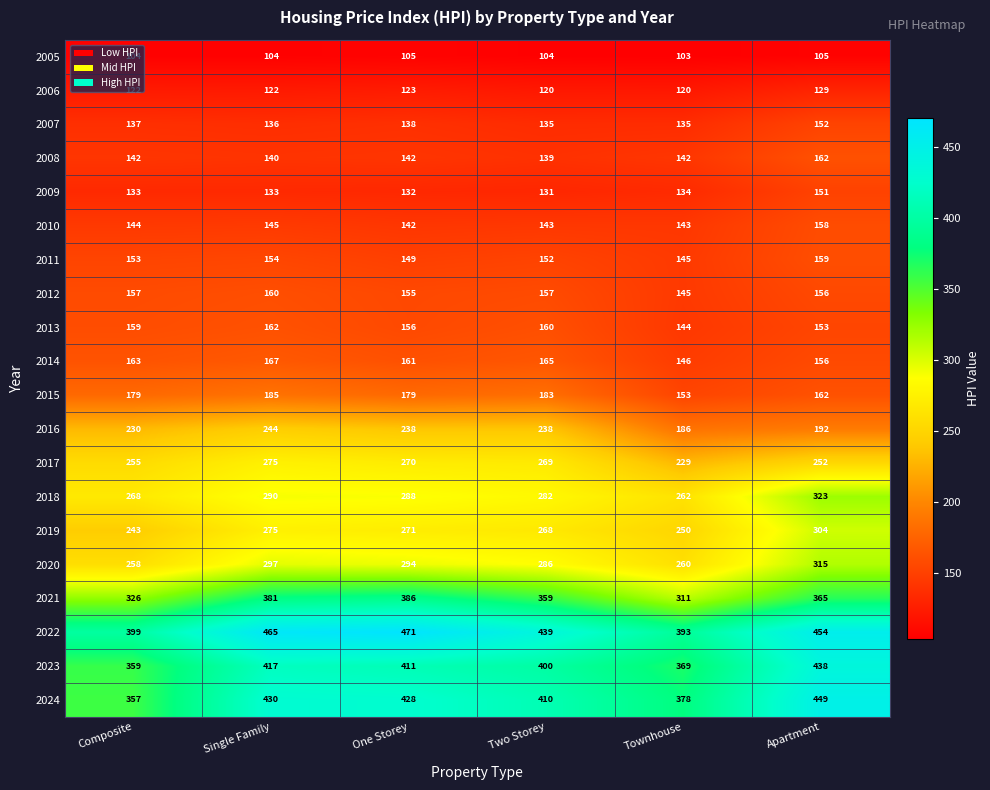

Rank the categories by 2011 value from highest to lowest.

Apartment, Single Family, Composite, Two Storey, One Storey, Townhouse